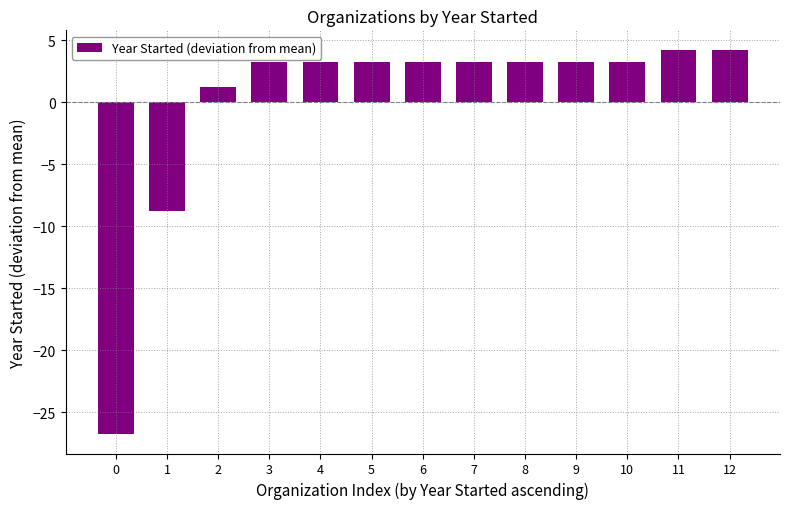

Between 7 and 12, which is larger?

12